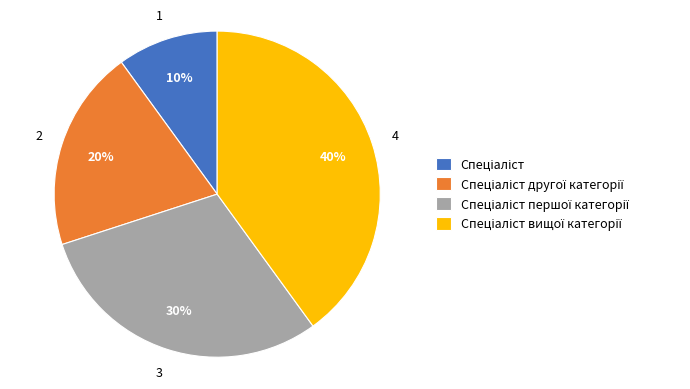

To the nearest percent, what is the difference between the largest and smallest slice percentages?

30%